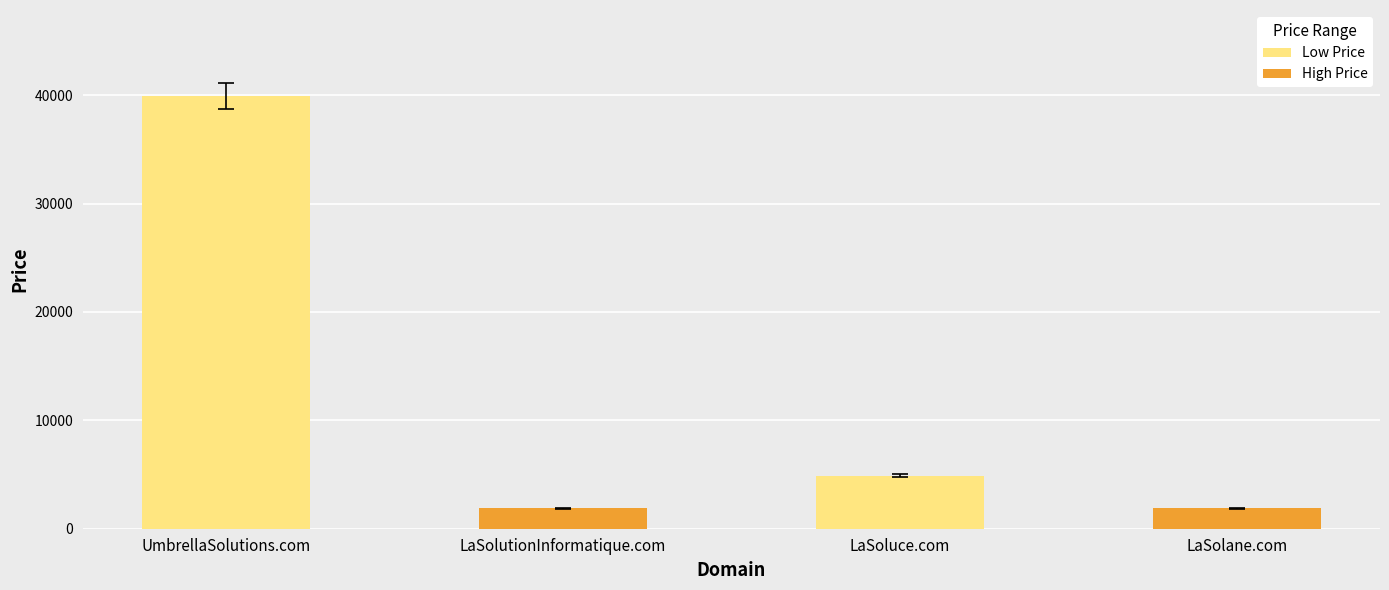

The value at LaSoluce.com is 4888. True or false?

True